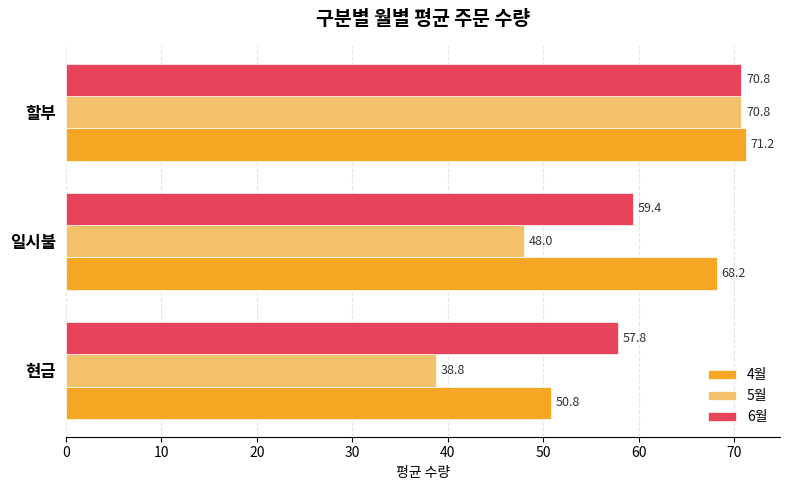

The 5월 series shows 70.8 at 할부. True or false?

True